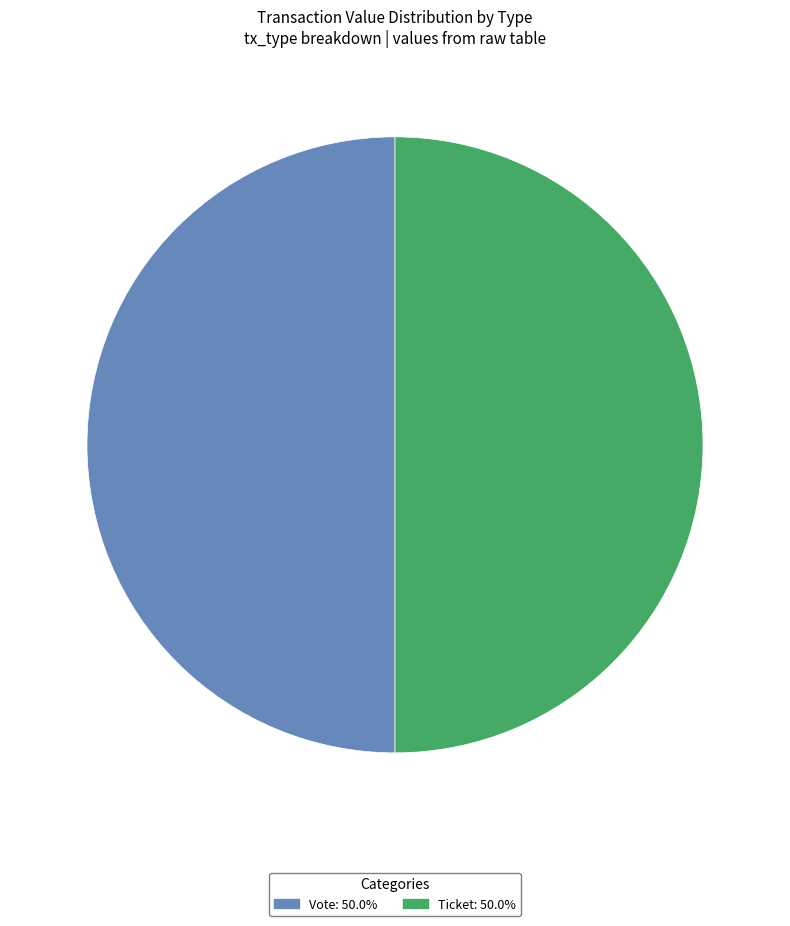

Count the number of slices in the pie.

2